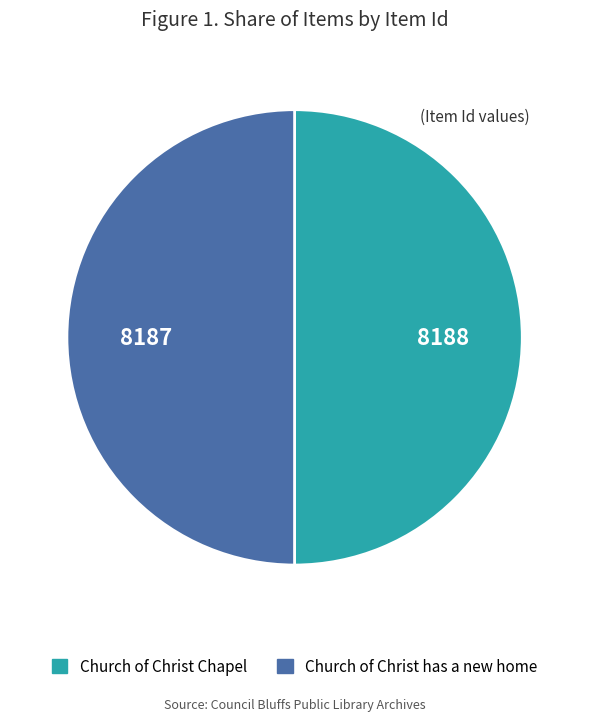

Is it true that Church of Christ Chapel is 50% of the pie?

True